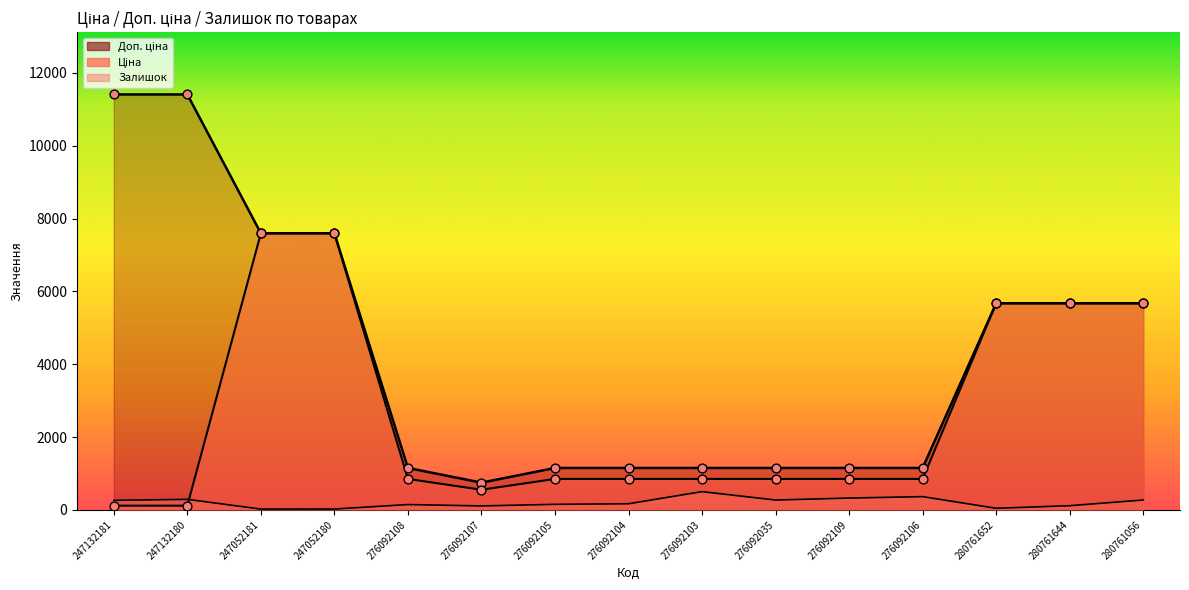

Is the value of Доп. ціна at 276092108 greater than the value of Залишок at 280761644?

Yes